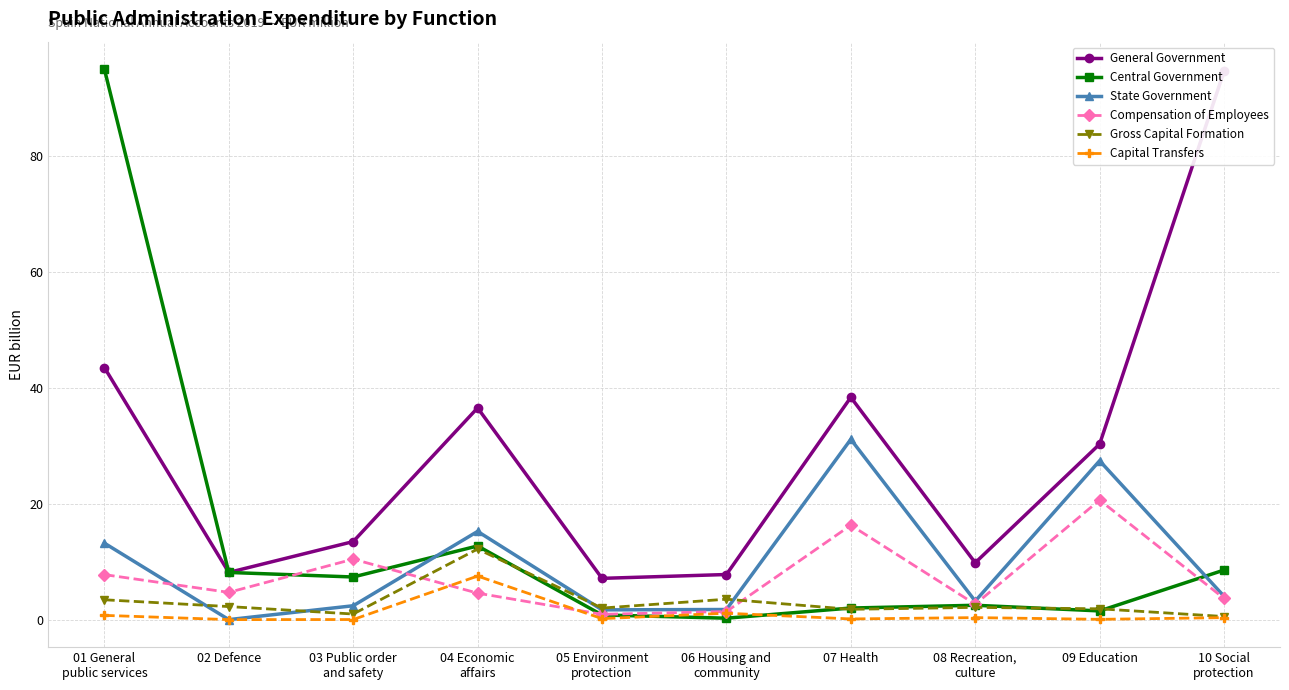

Does the chart have visible grid lines?

Yes